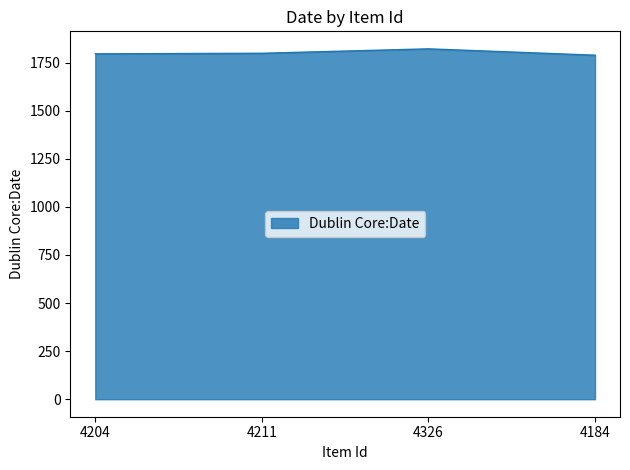

Approximately how many times larger is the value at 4211 compared to 4184?

1.0